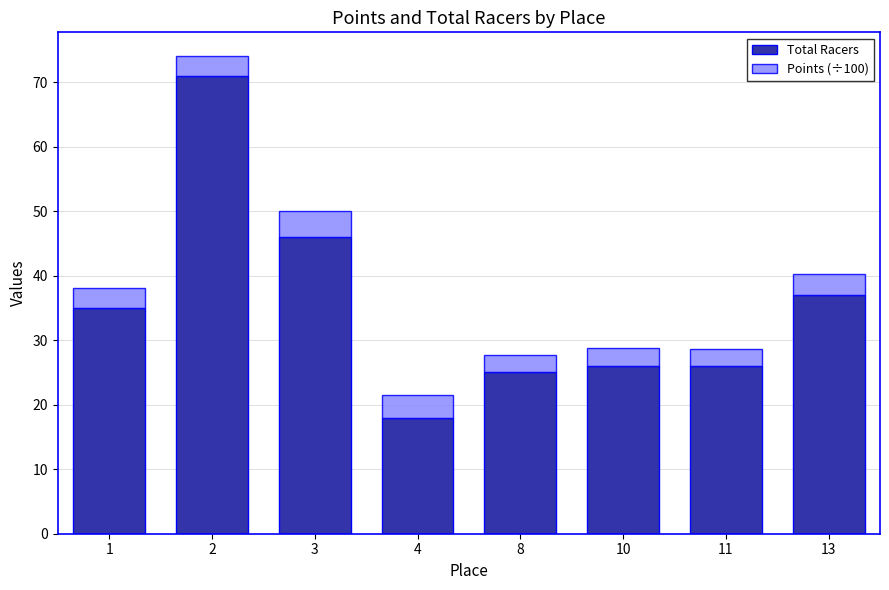

What is the maximum value for Total Racers?

71.0